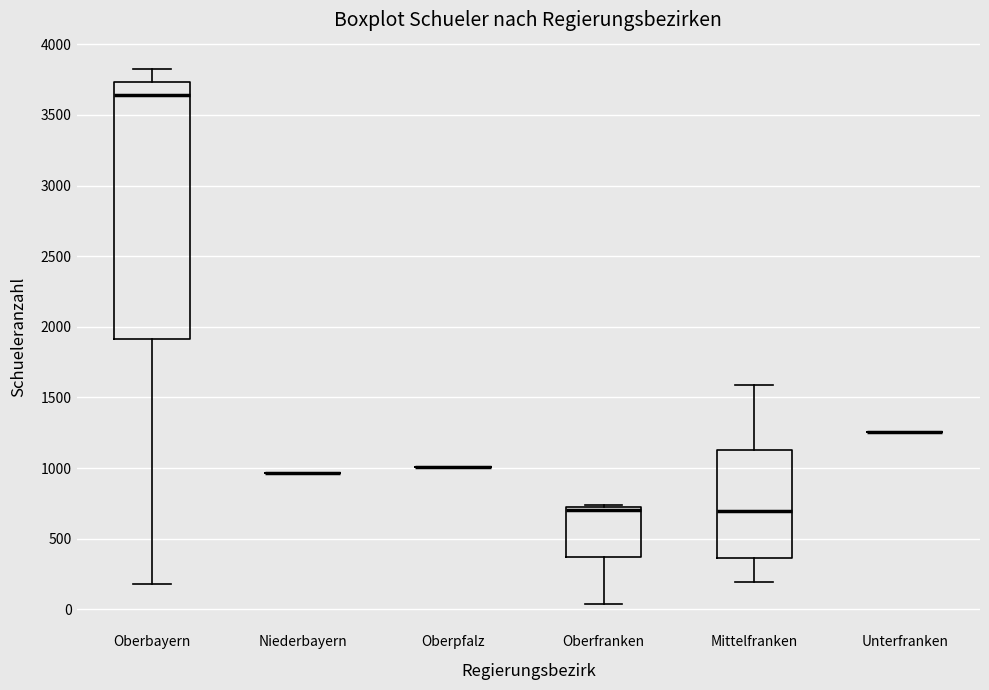

Reading left to right, read every box against the y-axis: the position of its median line, the range the box covers, and the ends of its whiskers. The values are not printed on the chart, so give them approximately, as read against the axis.

Oberbayern: median 3650, box 1900 to 3750, whiskers 200 to 3800
Niederbayern: box collapsed to a line at 950, whiskers 950 to 950
Oberpfalz: box collapsed to a line at 1000, whiskers 1000 to 1000
Oberfranken: median 700 (just below the box's upper edge), box 350 to 700, whiskers 50 to 750
Mittelfranken: median 700, box 350 to 1150, whiskers 200 to 1600
Unterfranken: box collapsed to a line at 1250, whiskers 1250 to 1250